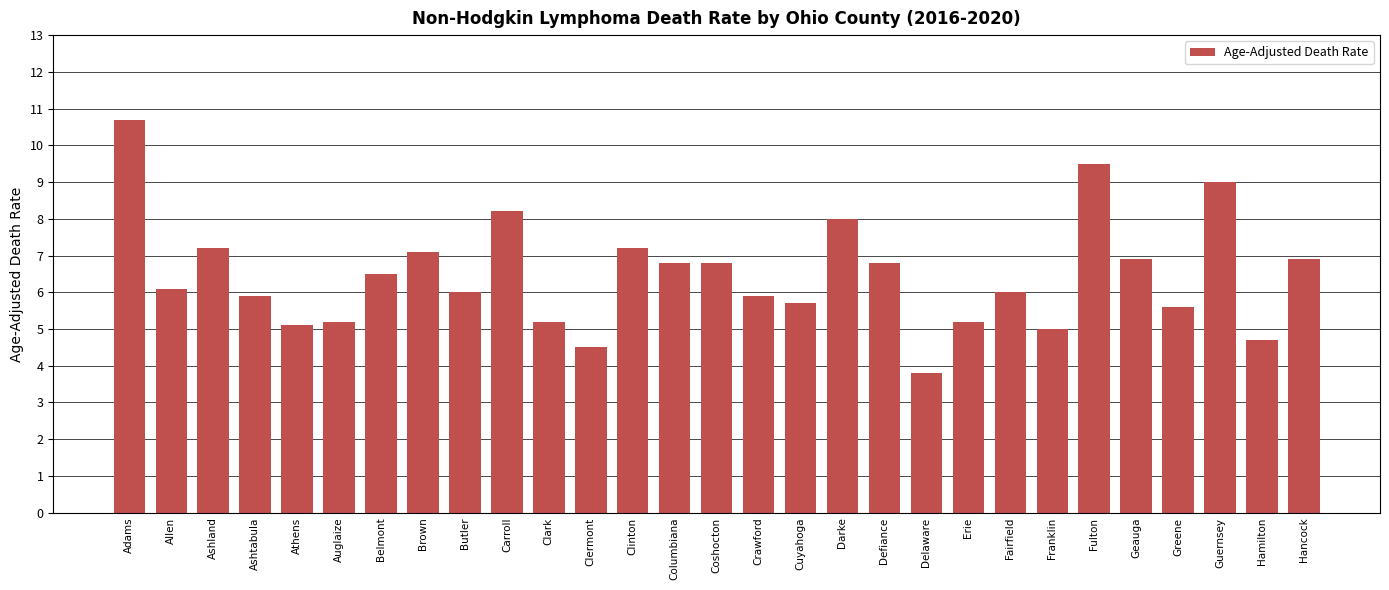

What is the smallest value displayed?

3.8